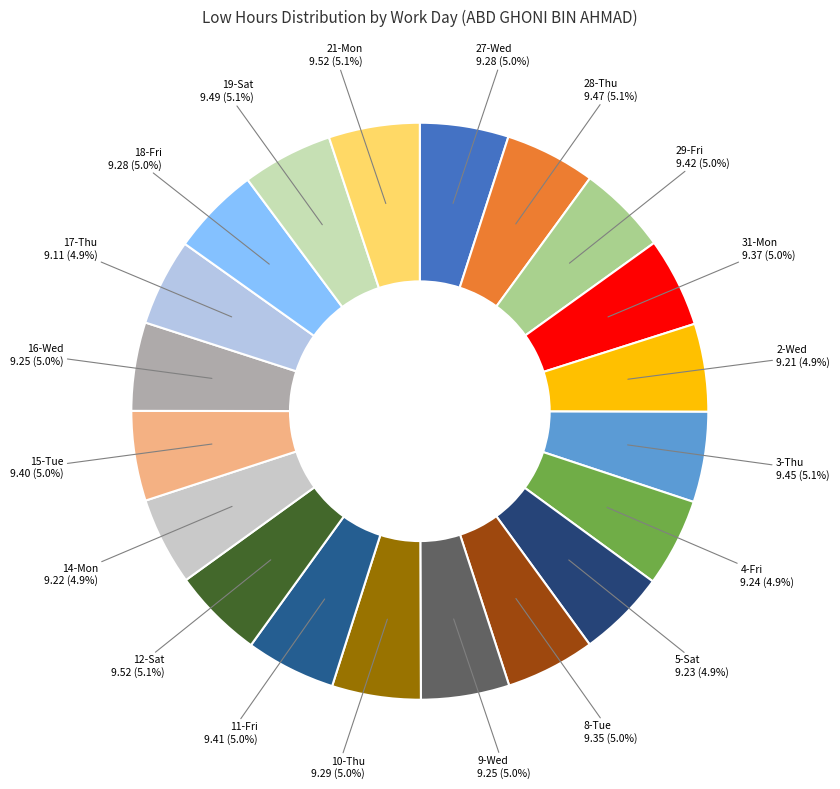

Rank the categories by value from lowest to highest.

17-Thu, 2-Wed, 14-Mon, 5-Sat, 4-Fri, 9-Wed, 16-Wed, 27-Wed, 18-Fri, 10-Thu, 8-Tue, 31-Mon, 15-Tue, 11-Fri, 29-Fri, 3-Thu, 28-Thu, 19-Sat, 12-Sat, 21-Mon